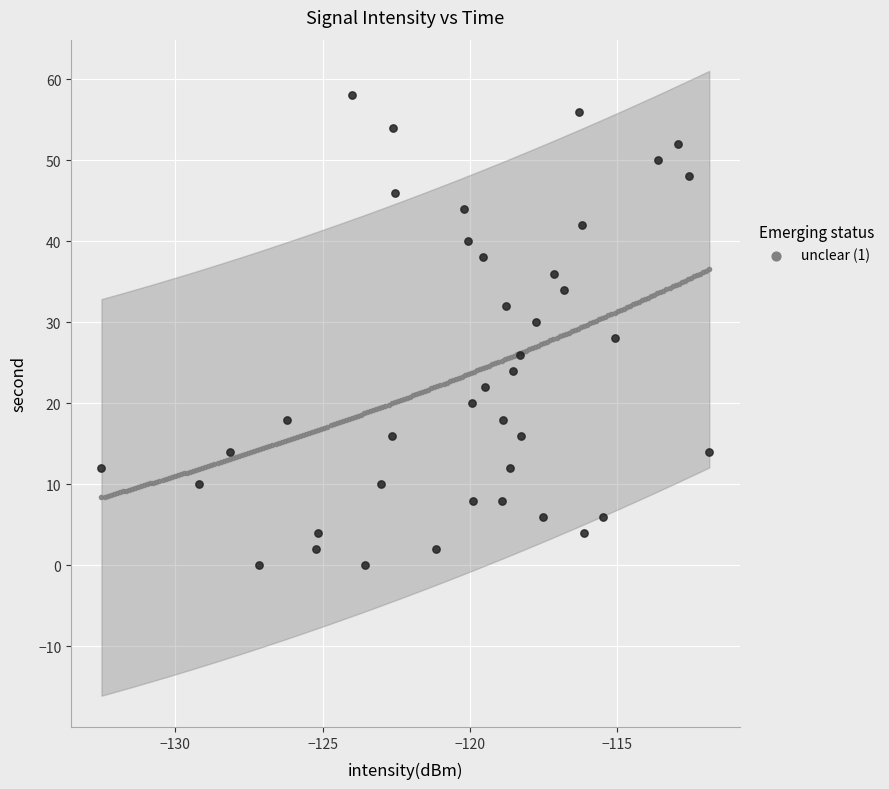

What is the range of Y values (max minus min)?

58